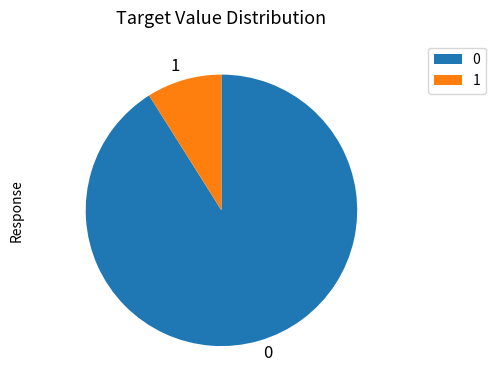

Is it true that 0 is 83% of the pie?

False